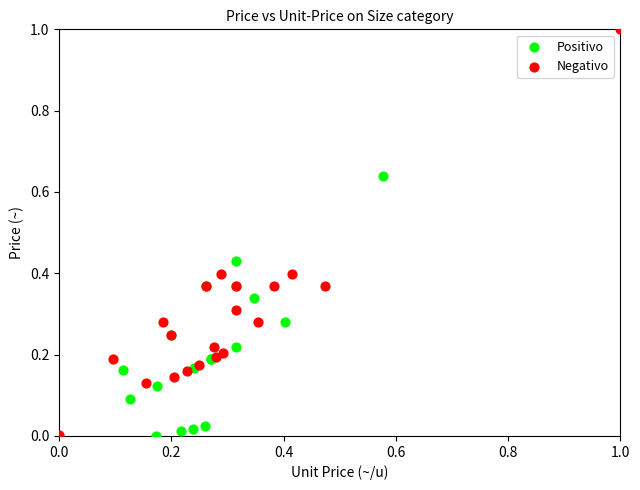

Which series contains the highest Y value?

Negativo